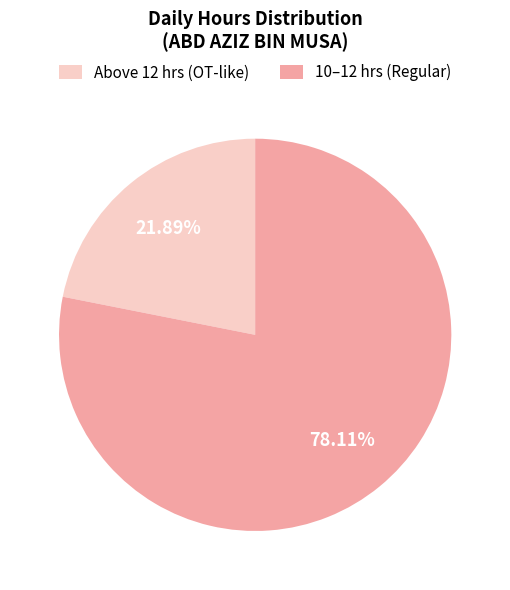

Does 10–12 hrs (Regular) represent more than half of the total?

Yes